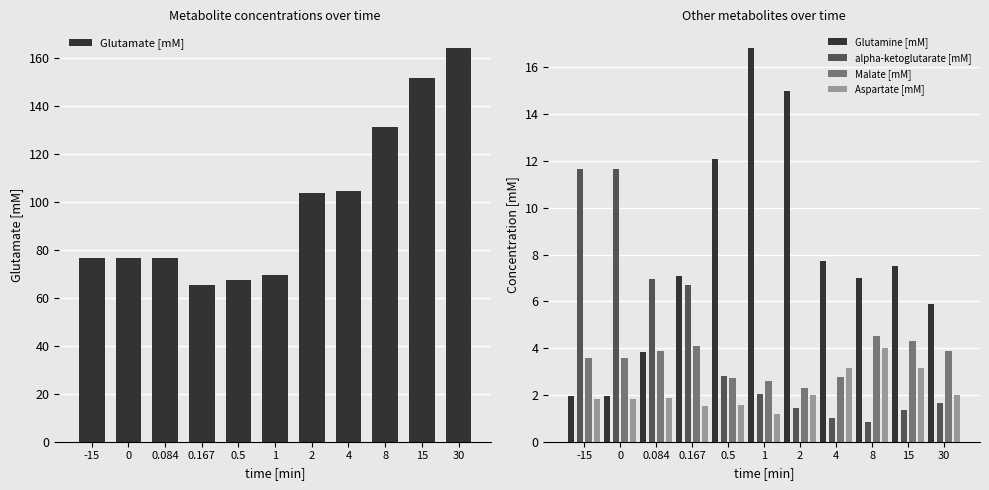

Read the Malate [mM] value at 4.

2.8